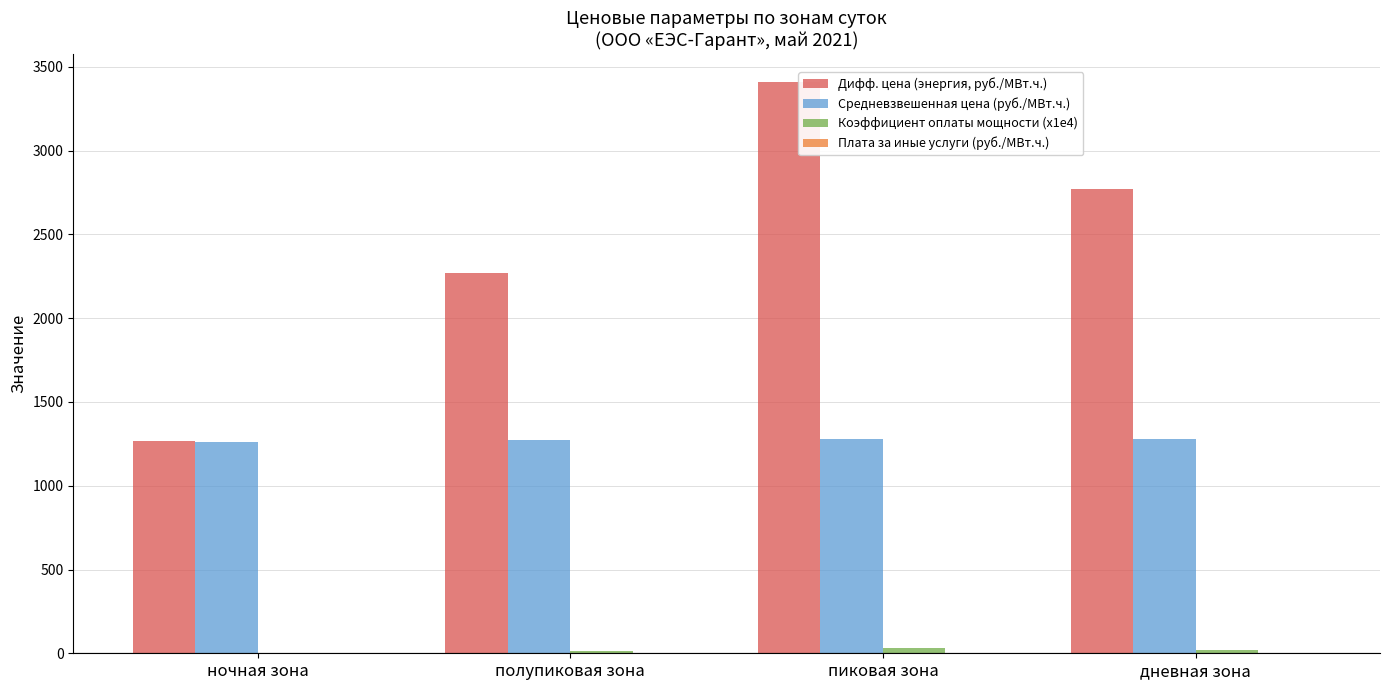

At which category is the sum across all series the highest?

пиковая зона